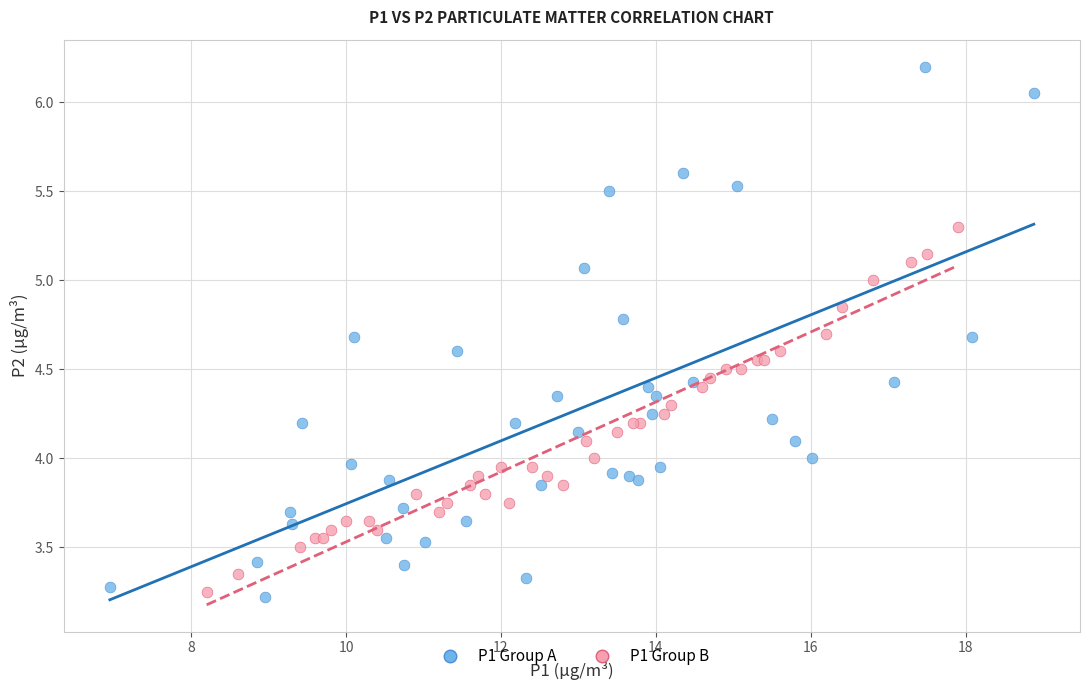

Which series reaches the maximum Y coordinate?

P1 Group A